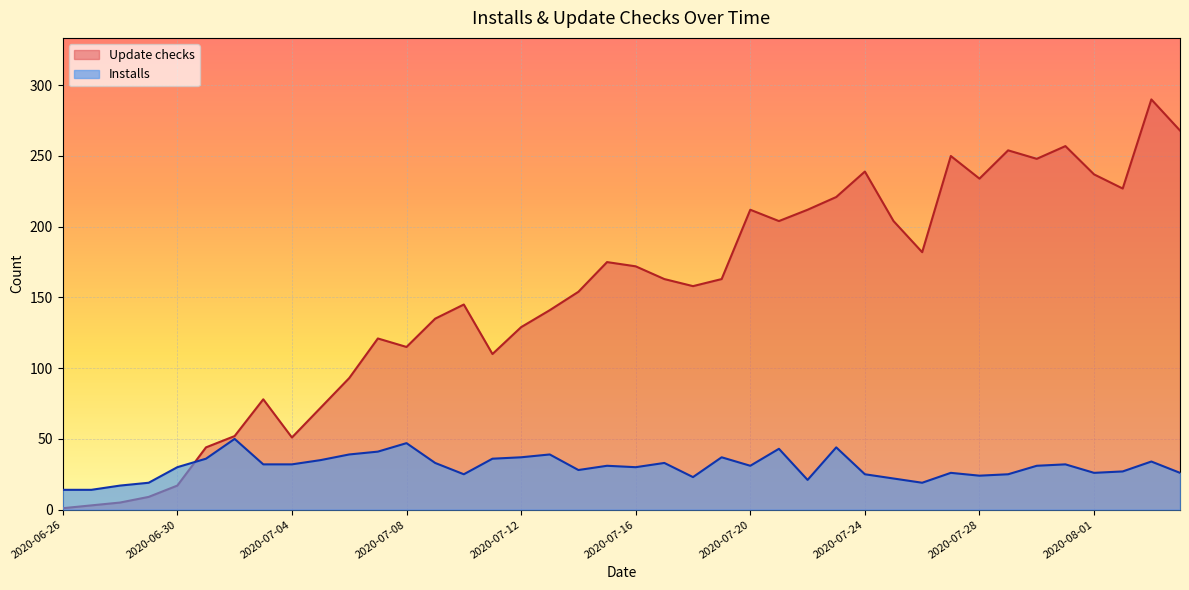

How many interior local valleys does the Update checks series have?

9